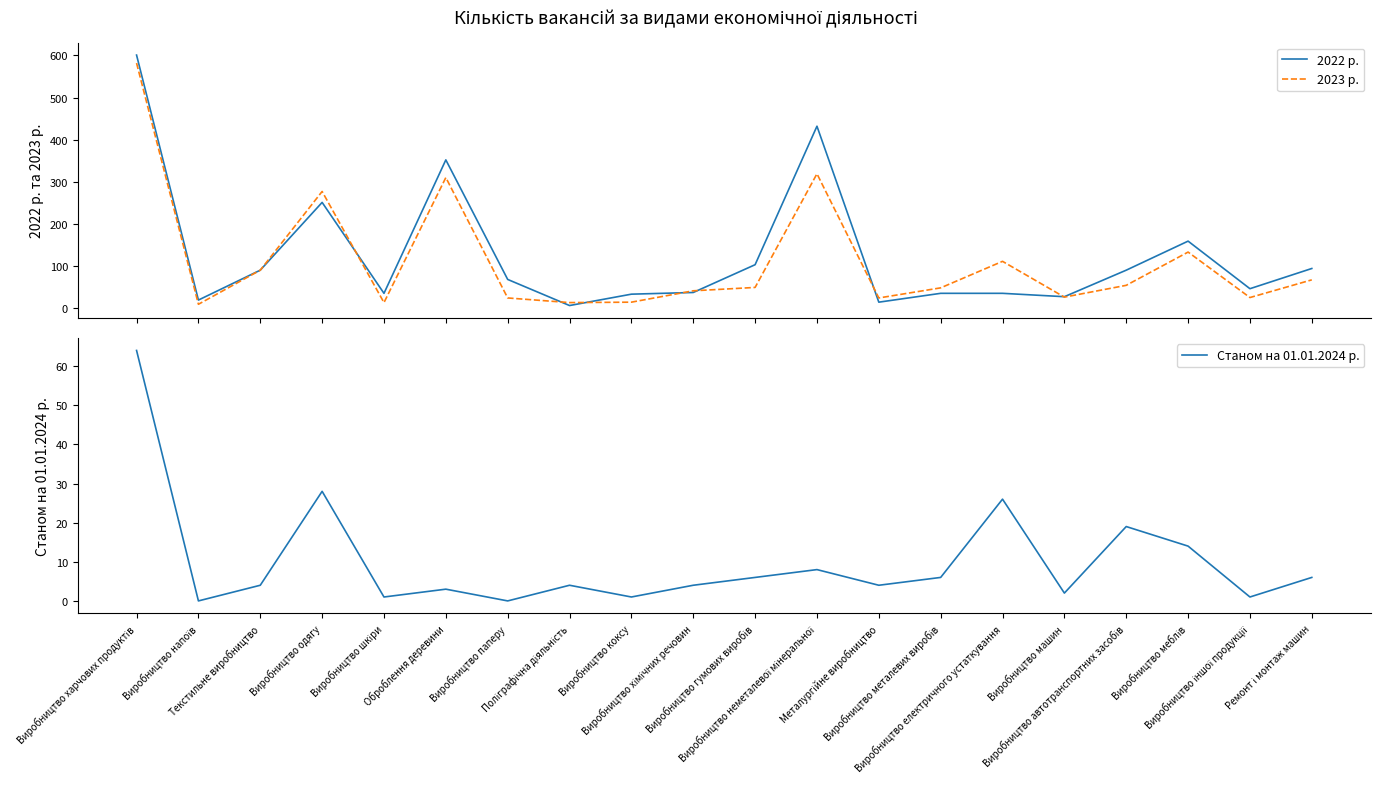

What is the difference between the maximum and minimum values in the 2023 р. series?

573